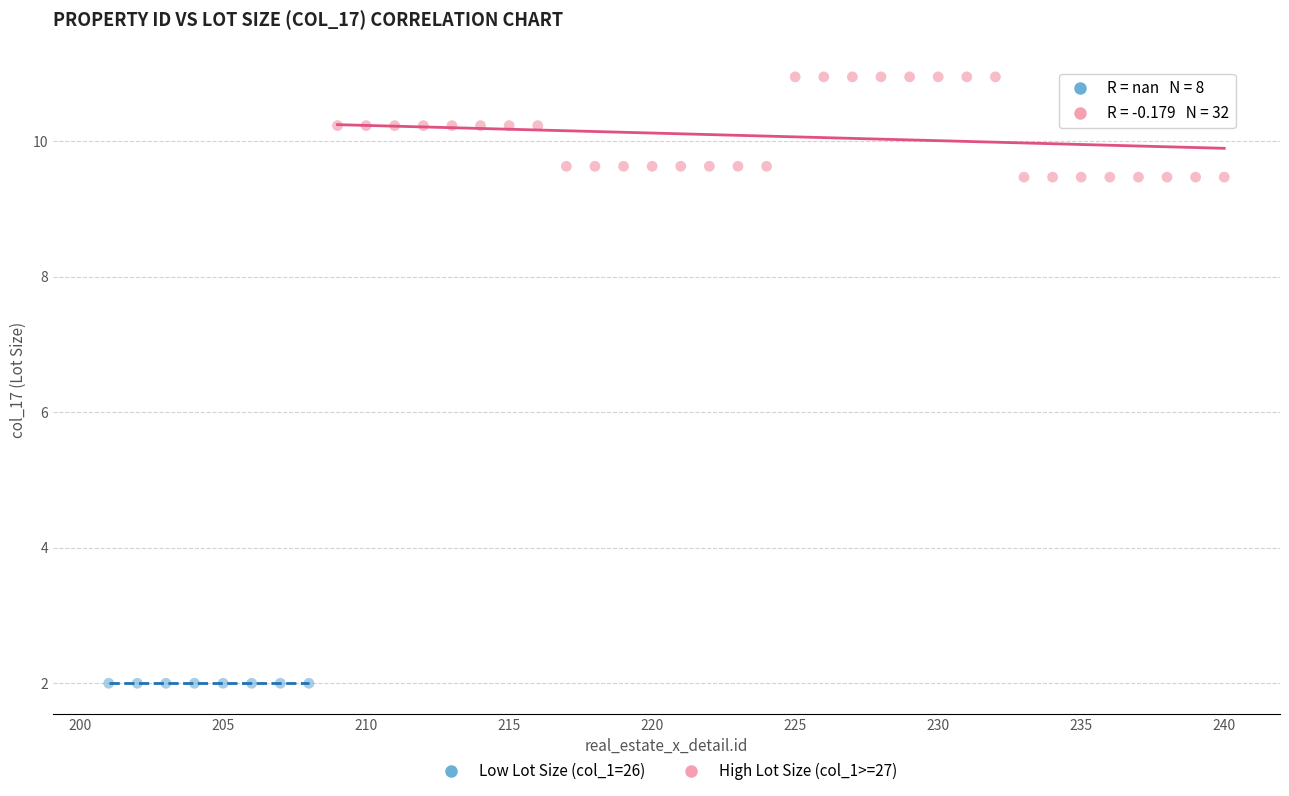

Which series reaches the maximum Y coordinate?

High Lot Size (col_1>=27)